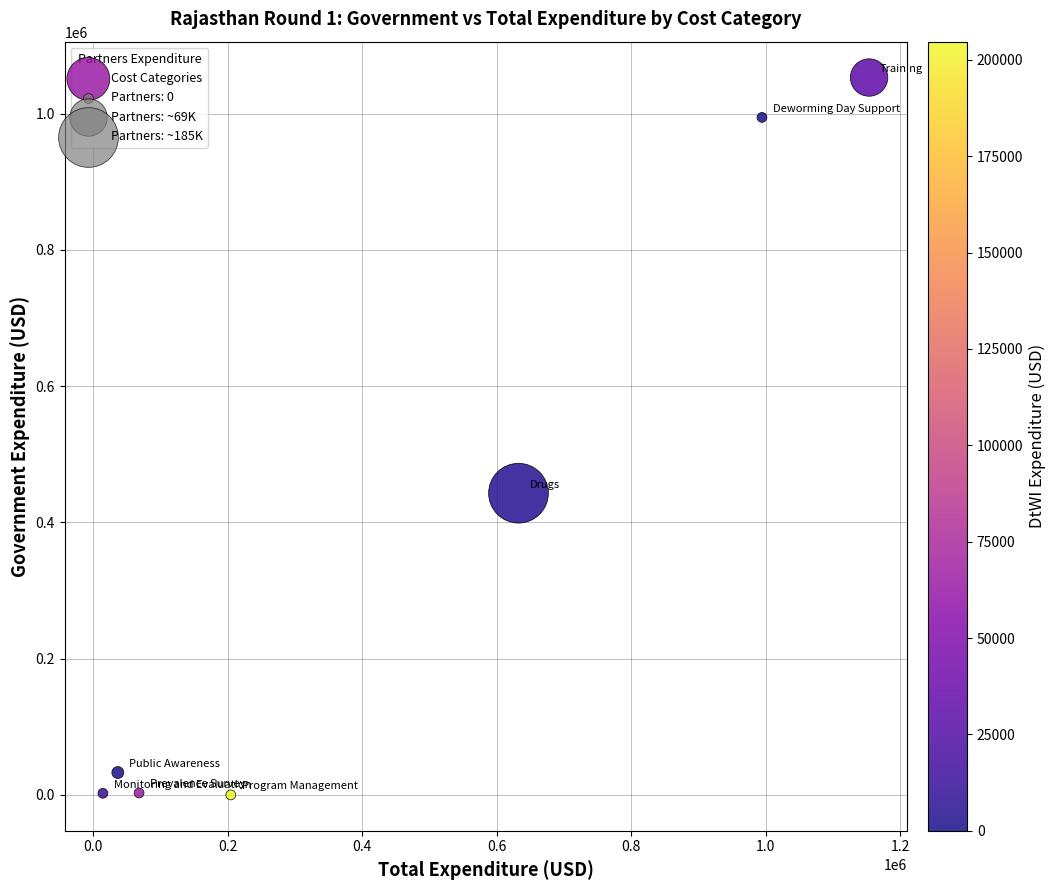

What is the average Y value?

361217.9